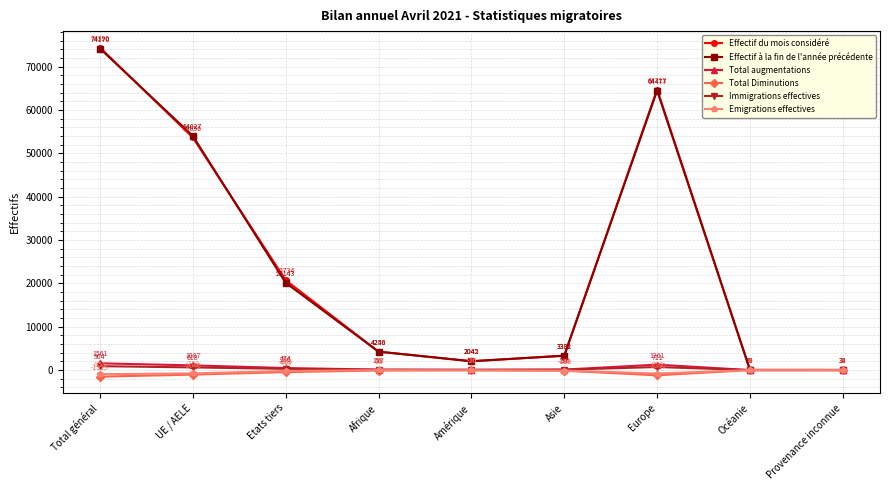

True or false: Effectif à la fin de l'année précédente and Total augmentations intersect in this chart.

False